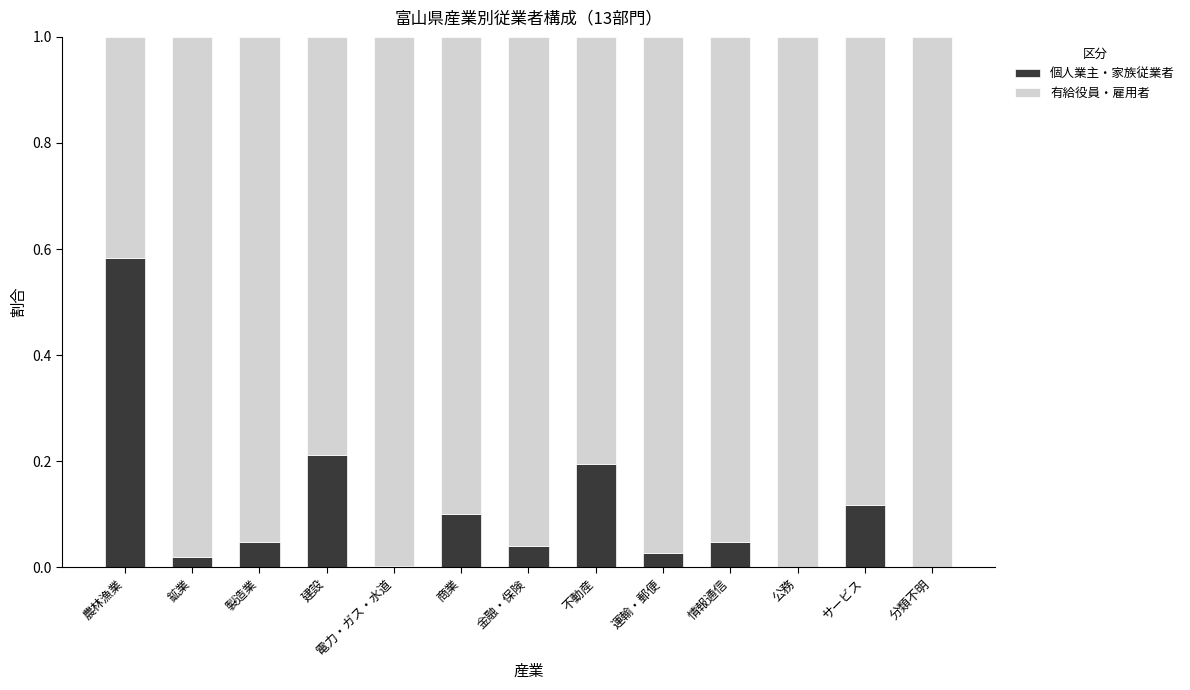

Is it true that 個人業主・家族従業者 equals 0.2 at サービス?

False